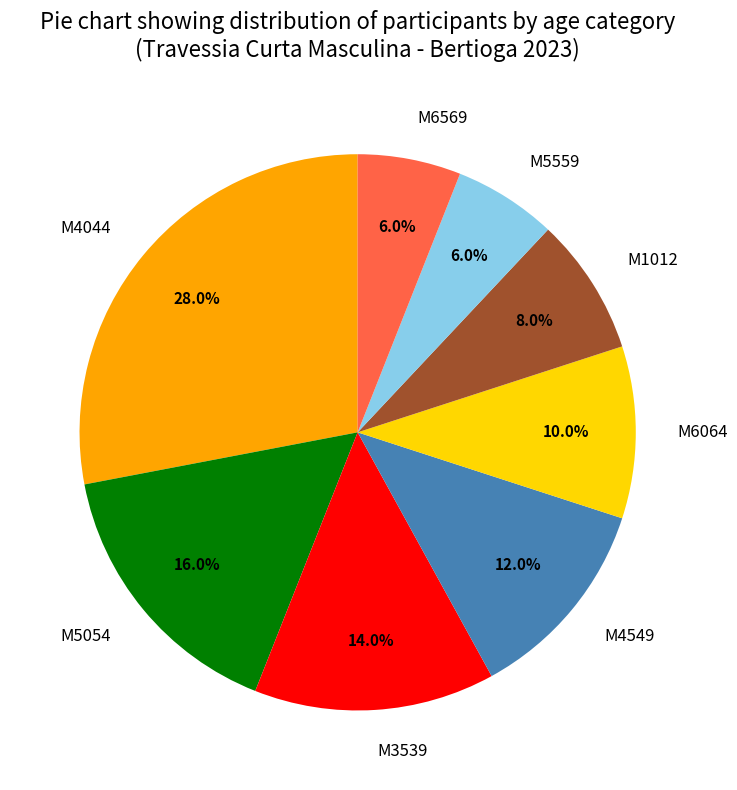

Is it true that M5559 is 6% of the pie?

True